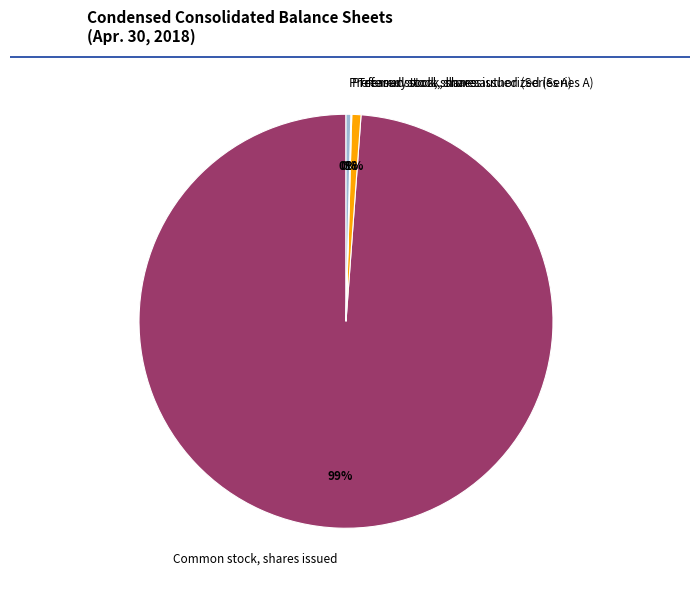

Which slice represents more than half of the pie?

Common stock, shares issued